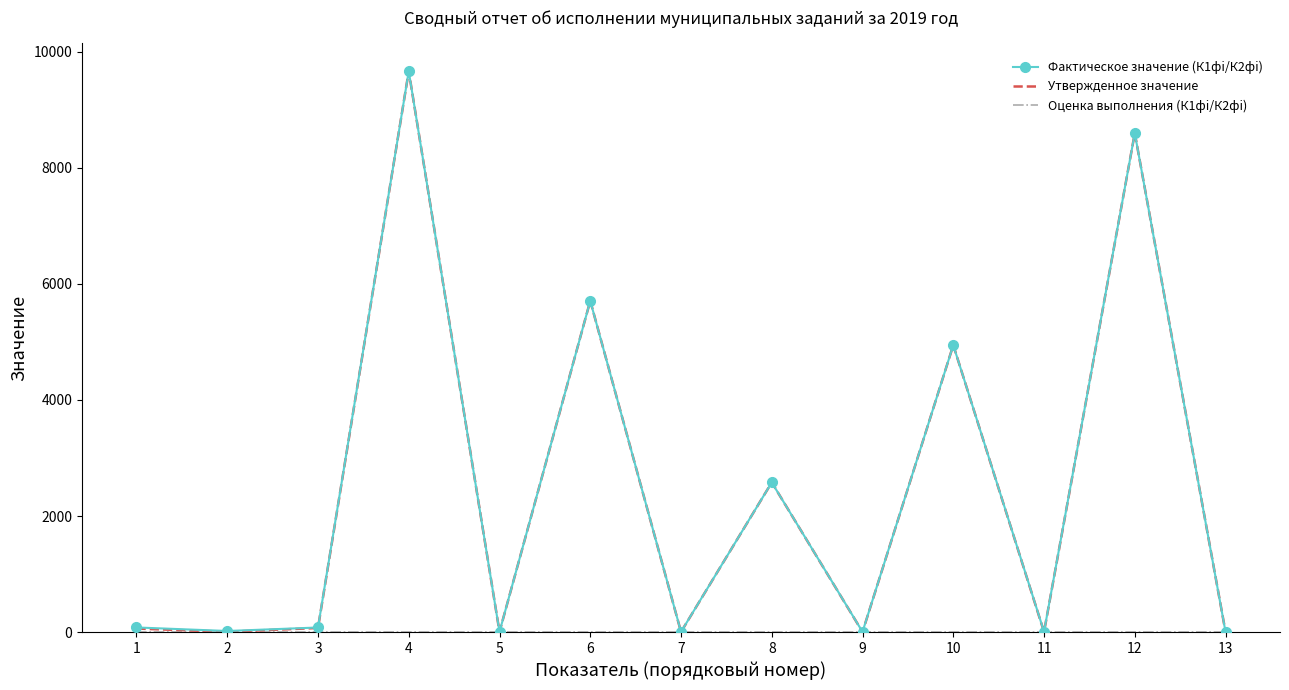

In Утвержденное значение, how many points are lower than both neighbors (excluding endpoints)?

5